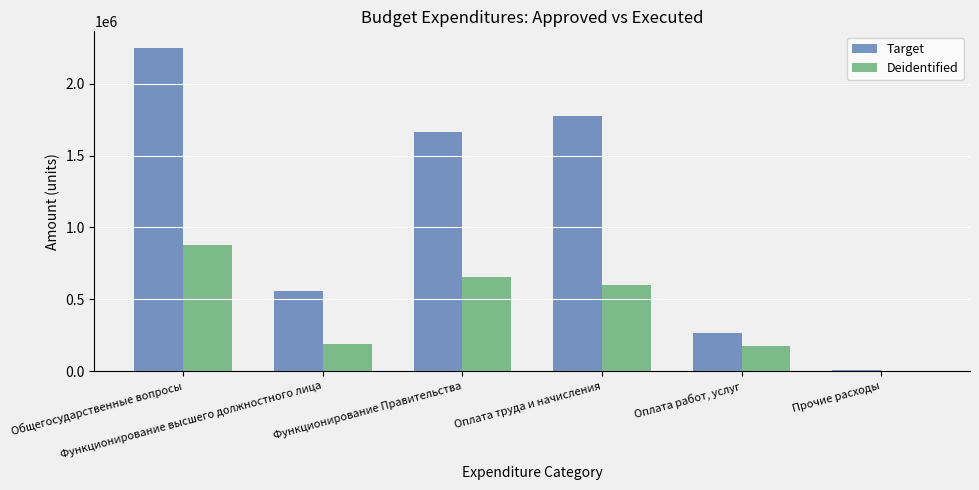

Reading right to left, transcribe all the data shown in this chart.

Target: Прочие расходы=10900.0	Оплата работ, услуг=267800.0	Оплата труда и начисления=1773900.0	Функционирование Правительства=1660950.0	Функционирование высшего должностного лица=557900.0	Общегосударственные вопросы=2251450.0
Deidentified: Прочие расходы=1042.2	Оплата работ, услуг=172274.4	Оплата труда и начисления=602733.9	Функционирование Правительства=656946.1	Функционирование высшего должностного лица=186649.5	Общегосударственные вопросы=876421.5